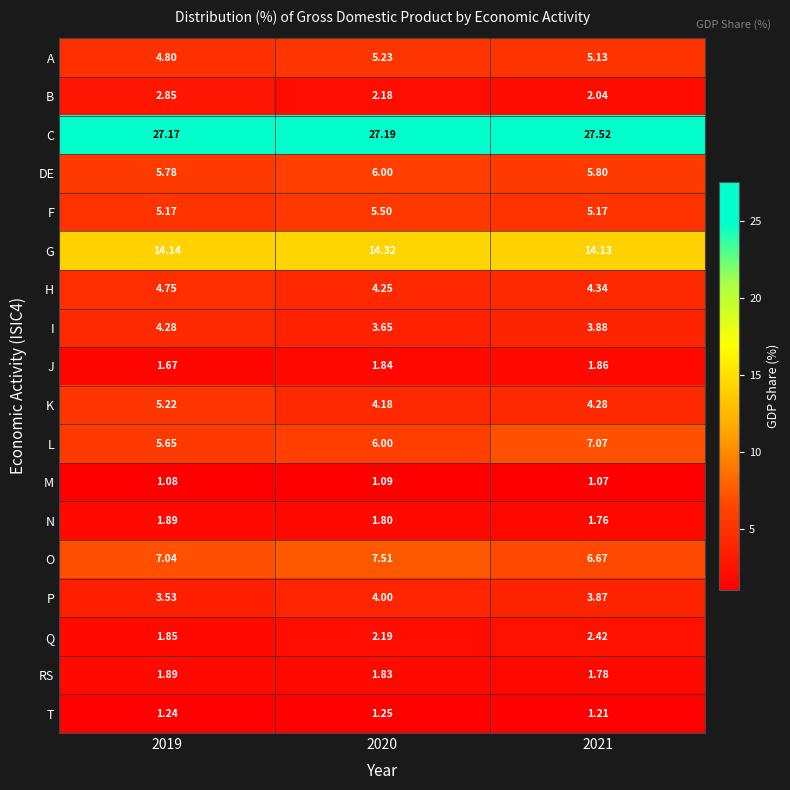

Rank the series at 2021 from highest to lowest value.

C, G, L, O, DE, F, A, H, K, I, P, Q, B, J, RS, N, T, M